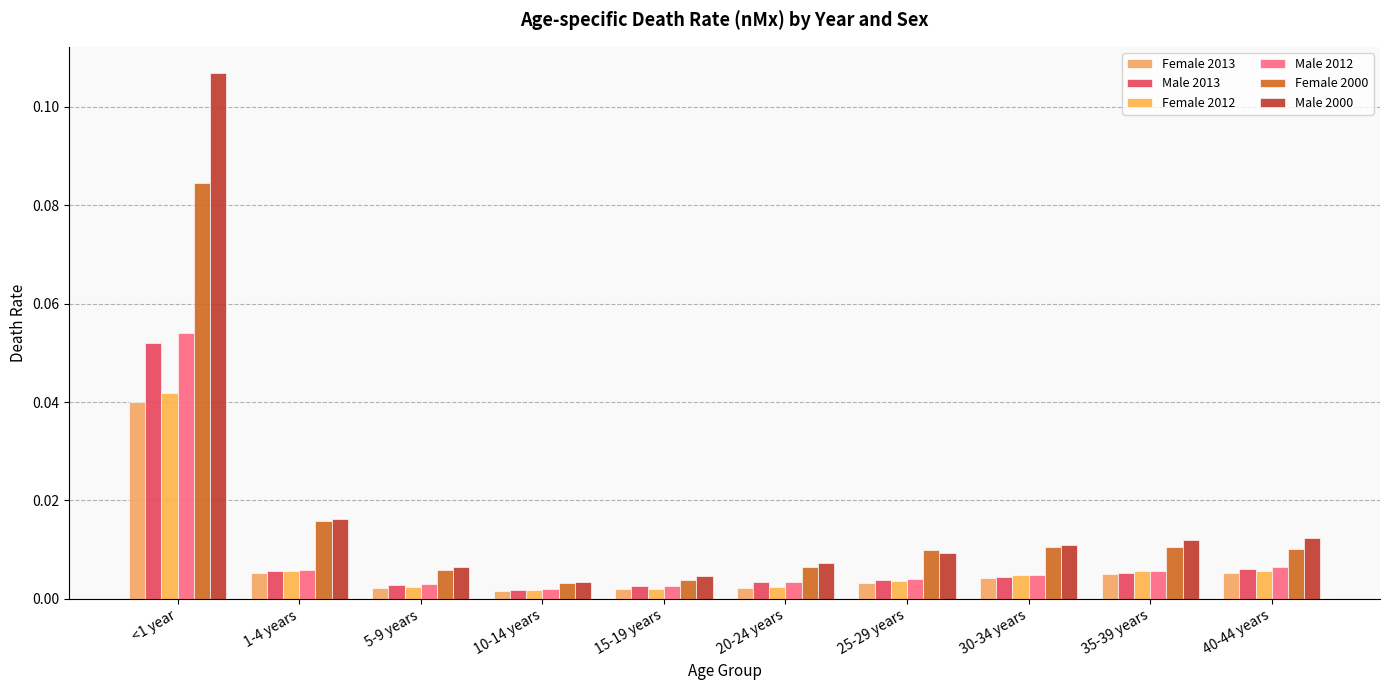

Reading left to right, what are all the values shown in this chart?

Female 2013: 0.0	0.0	0.0	0.0	0.0	0.0	0.0	0.0	0.0	0.0
Male 2013: 0.1	0.0	0.0	0.0	0.0	0.0	0.0	0.0	0.0	0.0
Female 2012: 0.0	0.0	0.0	0.0	0.0	0.0	0.0	0.0	0.0	0.0
Male 2012: 0.1	0.0	0.0	0.0	0.0	0.0	0.0	0.0	0.0	0.0
Female 2000: 0.1	0.0	0.0	0.0	0.0	0.0	0.0	0.0	0.0	0.0
Male 2000: 0.1	0.0	0.0	0.0	0.0	0.0	0.0	0.0	0.0	0.0